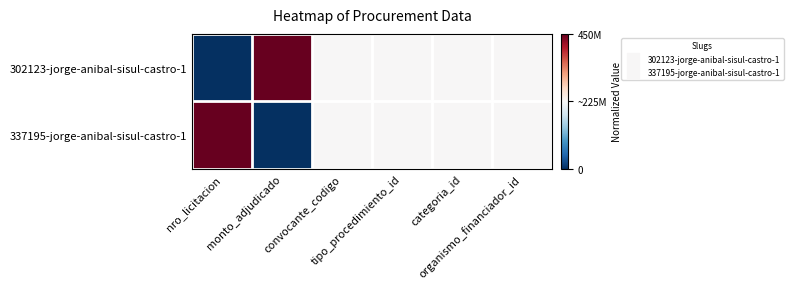

At which category is the sum across all series the highest?

nro_licitacion